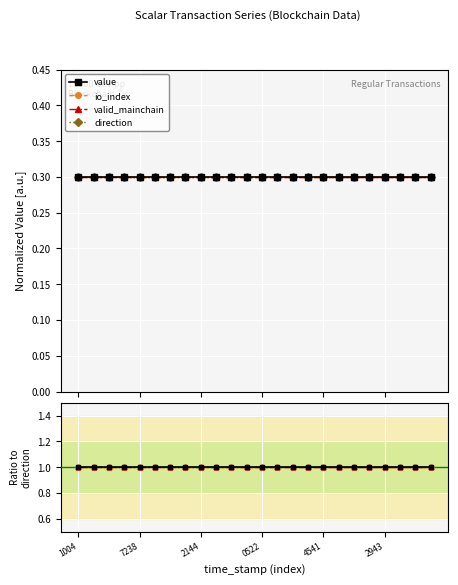

What is the label of the 4th point from the left?

0522